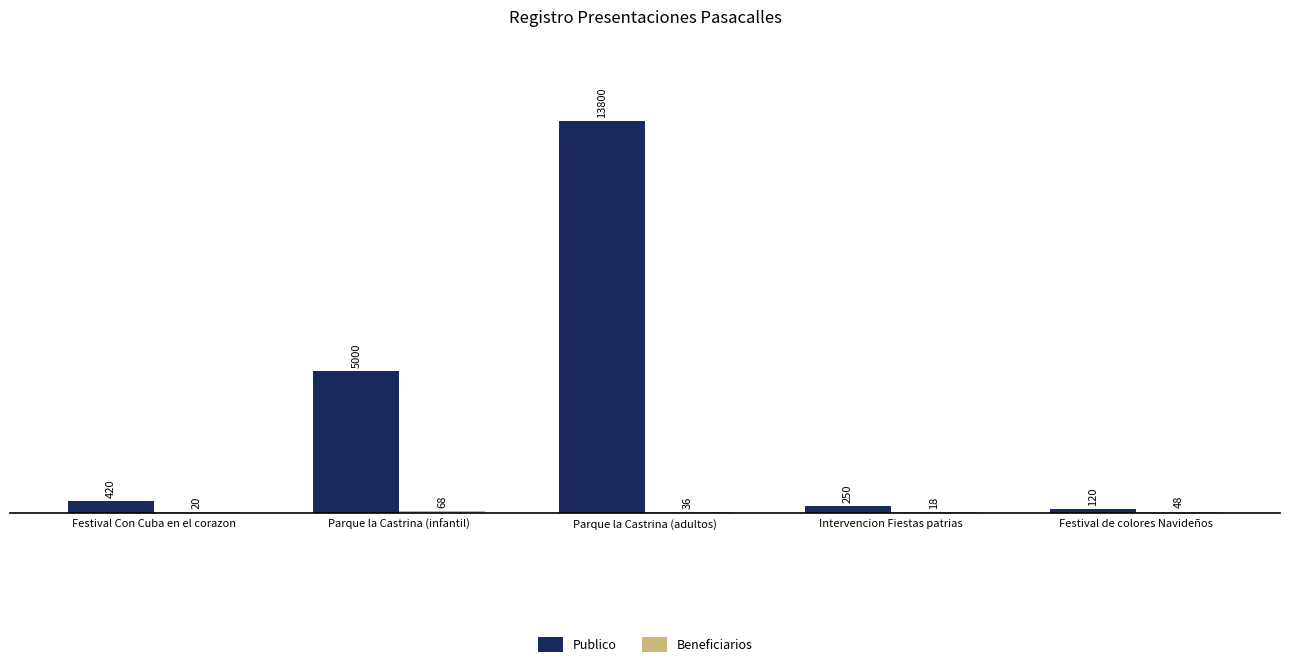

What is the sum of the Publico values at Intervencion Fiestas patrias and Parque la Castrina (infantil)?

5250